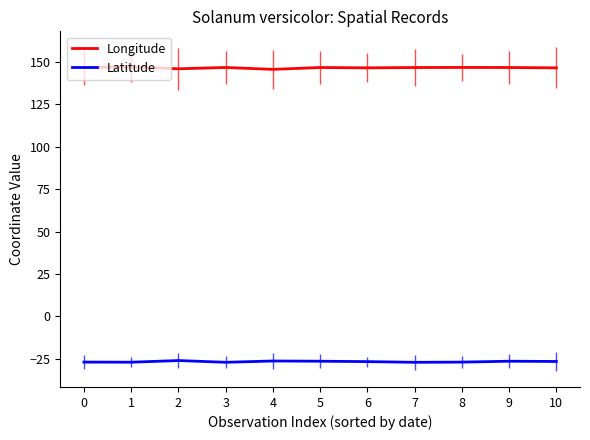

Is the value of Longitude at 9 greater than the value of Latitude at 6?

Yes